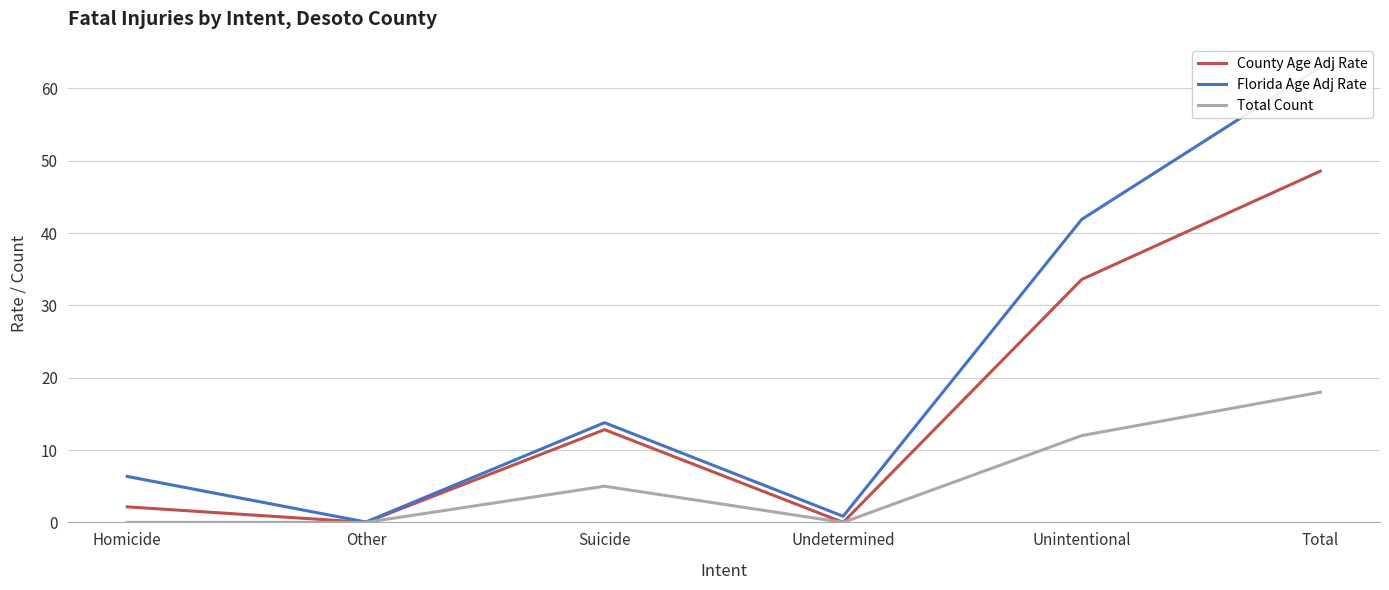

How many values in the Total Count series are below 5?

3